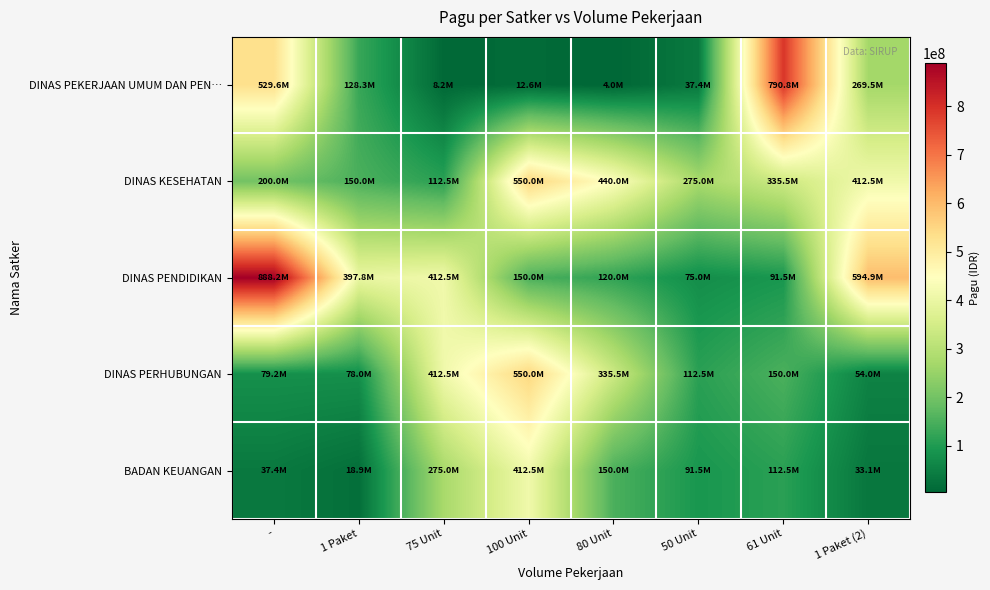

Reading right to left, what are all the values shown in this chart?

DINAS PEKERJAAN UMUM DAN PEN…: 1 Paket (2)=269495000	61 Unit=790763000	50 Unit=37360000	80 Unit=3960000	100 Unit=12645000	75 Unit=8214400	1 Paket=128300000	-=529578100
DINAS KESEHATAN: 1 Paket (2)=412500000	61 Unit=335500000	50 Unit=275000000	80 Unit=440000000	100 Unit=550000000	75 Unit=112500000	1 Paket=150000000	-=200000000
DINAS PENDIDIKAN: 1 Paket (2)=594900000	61 Unit=91500000	50 Unit=75000000	80 Unit=120000000	100 Unit=150000000	75 Unit=412500000	1 Paket=397777000	-=888158200
DINAS PERHUBUNGAN: 1 Paket (2)=54000000	61 Unit=150000000	50 Unit=112500000	80 Unit=335500000	100 Unit=550000000	75 Unit=412500000	1 Paket=78000000	-=79185000
BADAN KEUANGAN: 1 Paket (2)=33100000	61 Unit=112500000	50 Unit=91500000	80 Unit=150000000	100 Unit=412500000	75 Unit=275000000	1 Paket=18945000	-=37360000